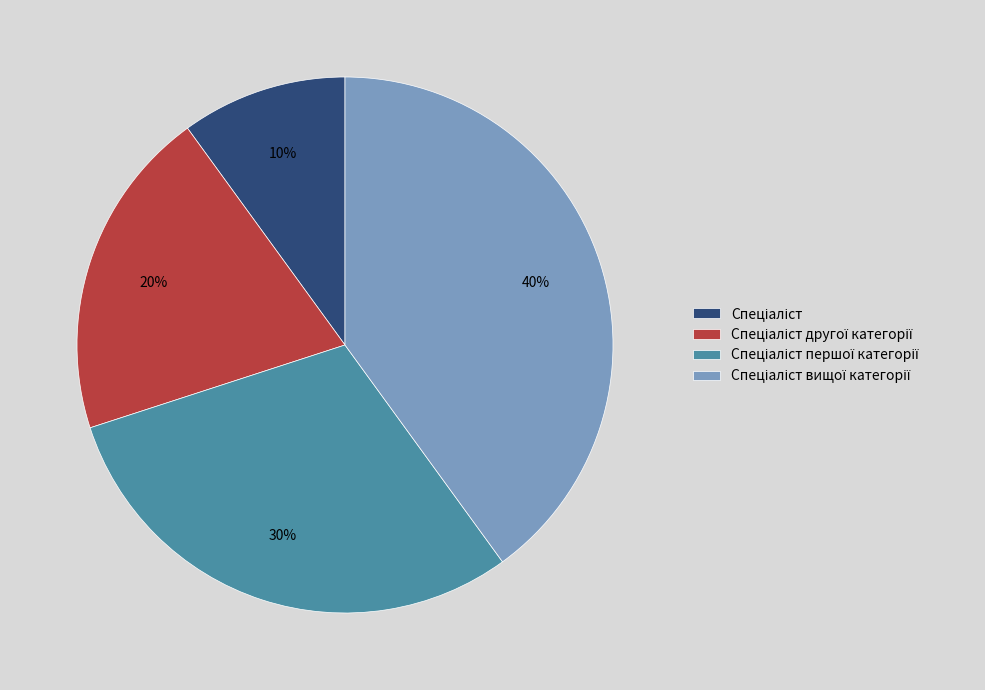

Is there a majority slice in this chart?

No